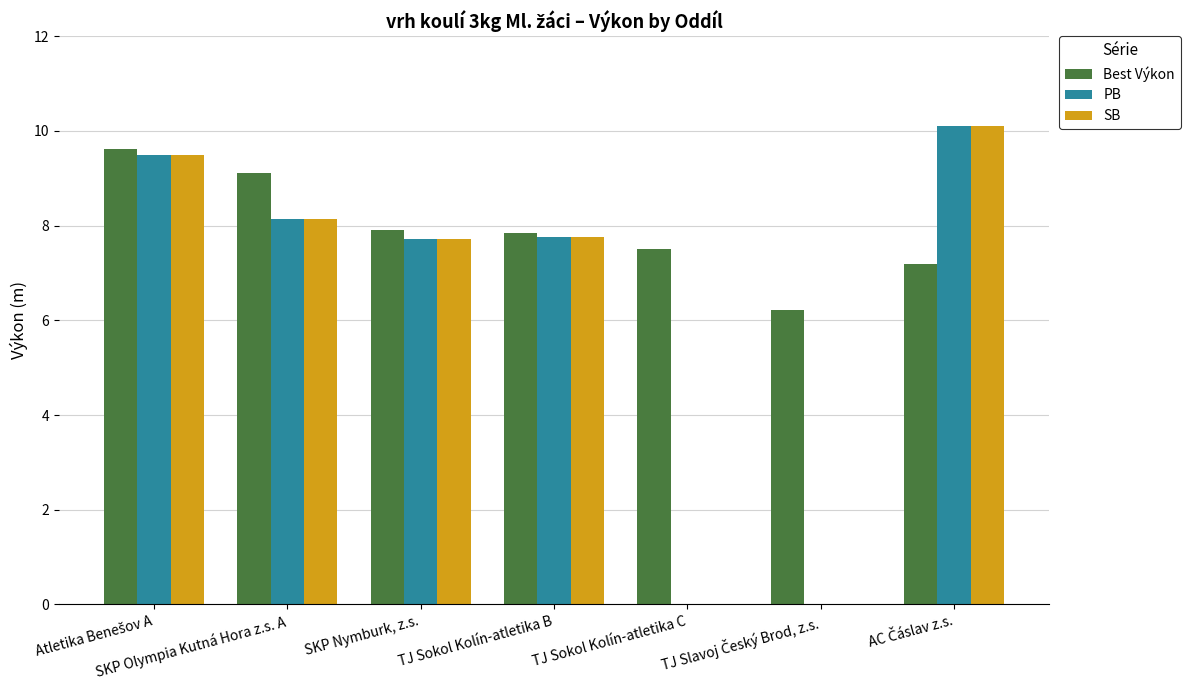

Which series has the largest total across all categories?

Best Výkon